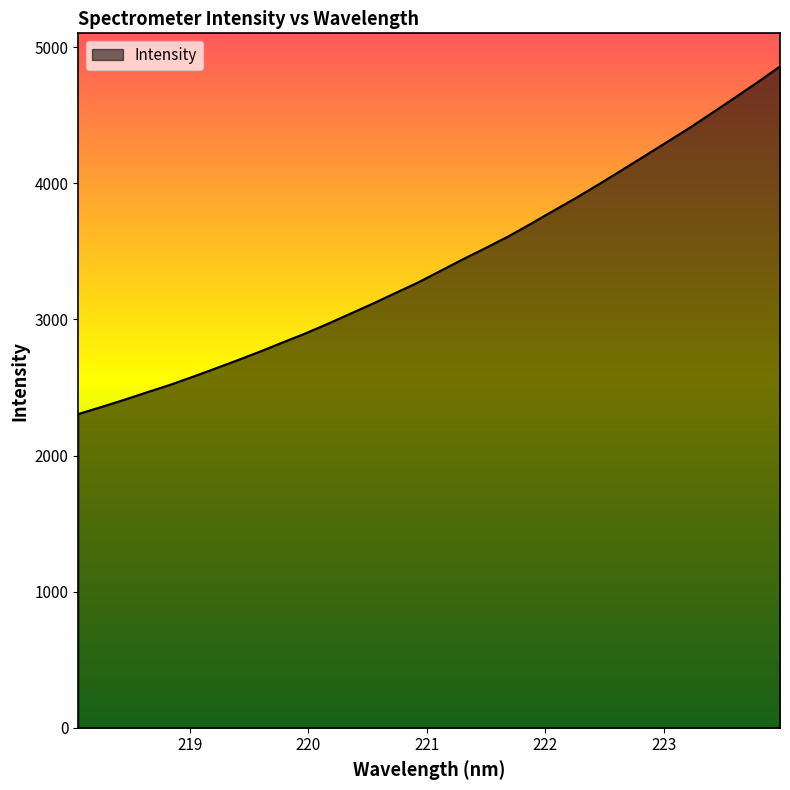

What is the difference between the second highest and second lowest values?

2385.9